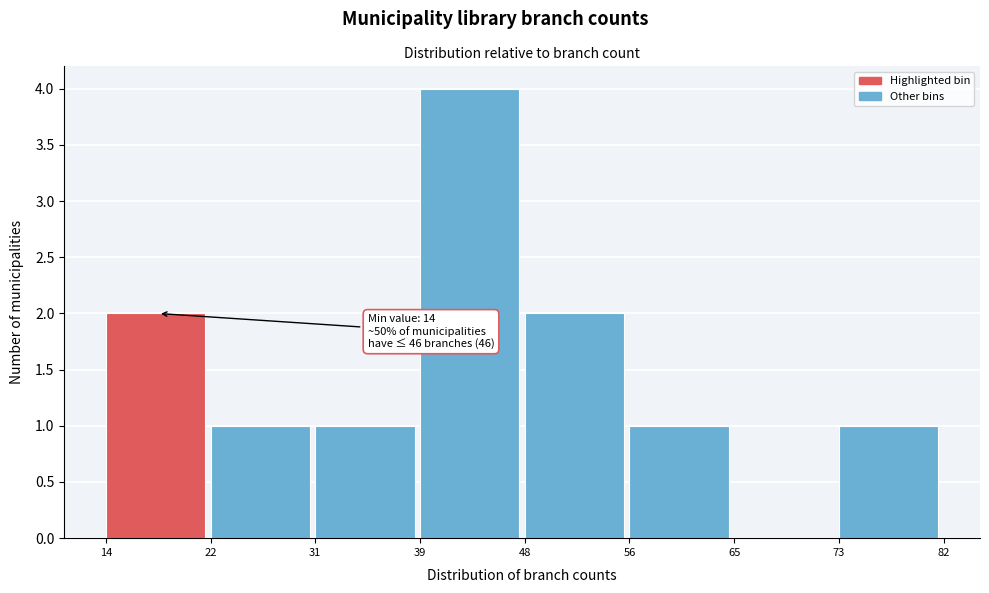

Over which range of the x-axis is the bar tallest?

39 to 48